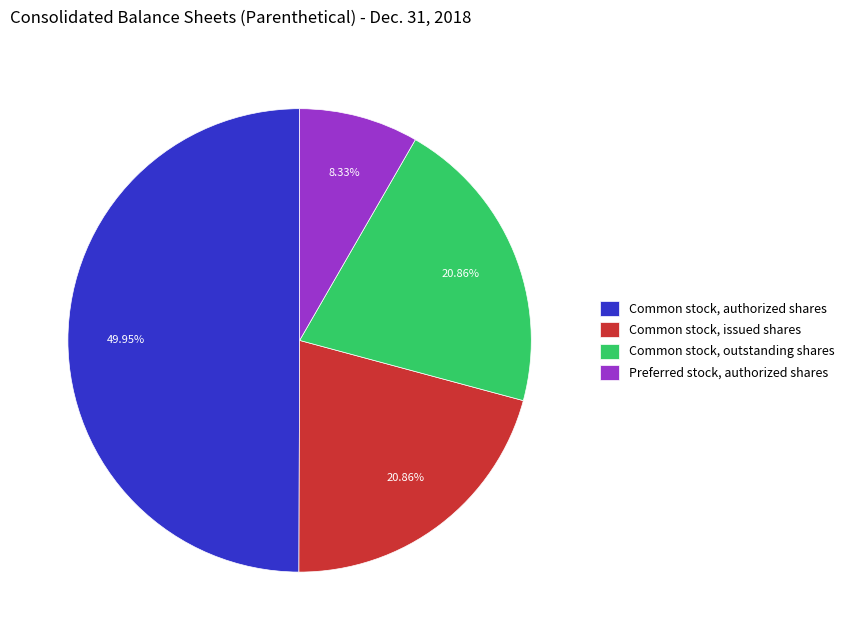

What is the largest slice in the pie chart?

Common stock, authorized shares